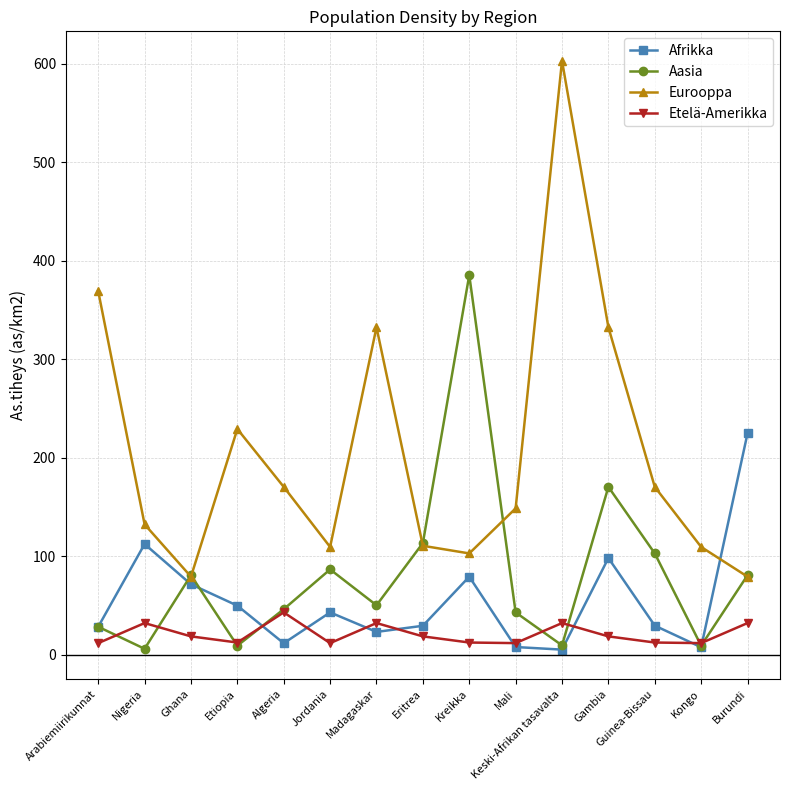

What is the value of the Aasia point at the 2nd from the left?

6.1